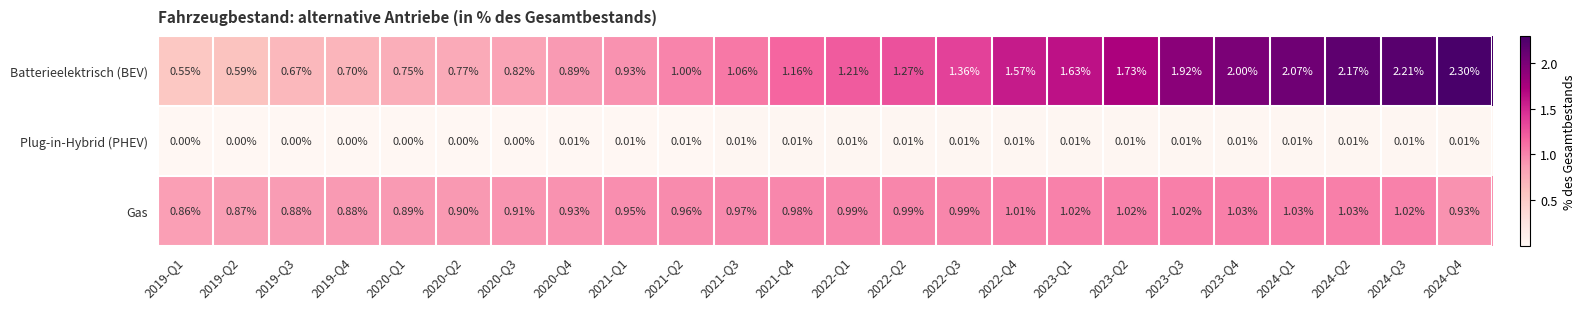

List the series in order of their peak value, lowest first.

Plug-in-Hybrid (PHEV), Gas, Batterieelektrisch (BEV)